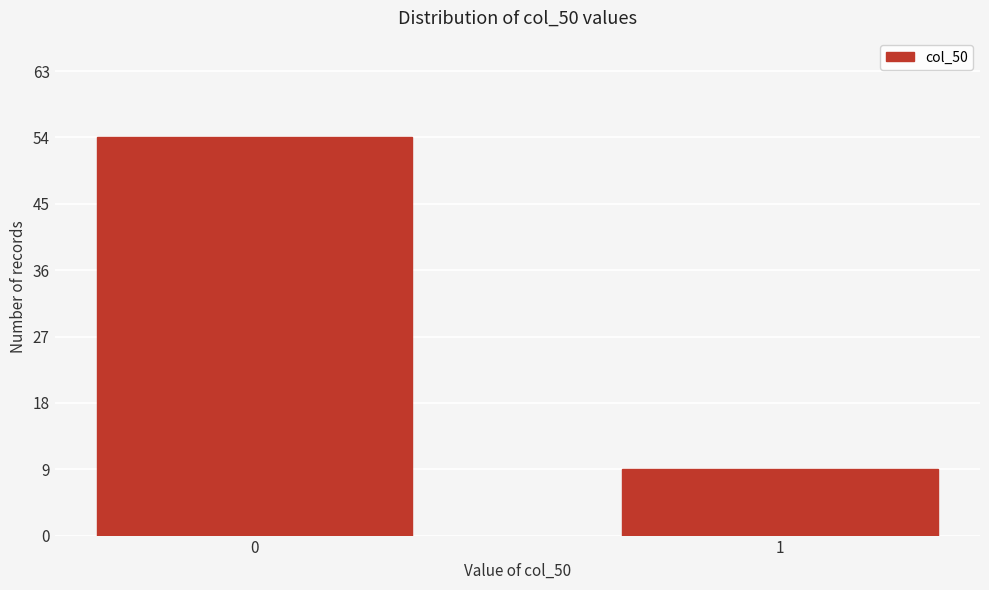

Reading left to right, list all the values displayed in this chart.

0=54	1=9